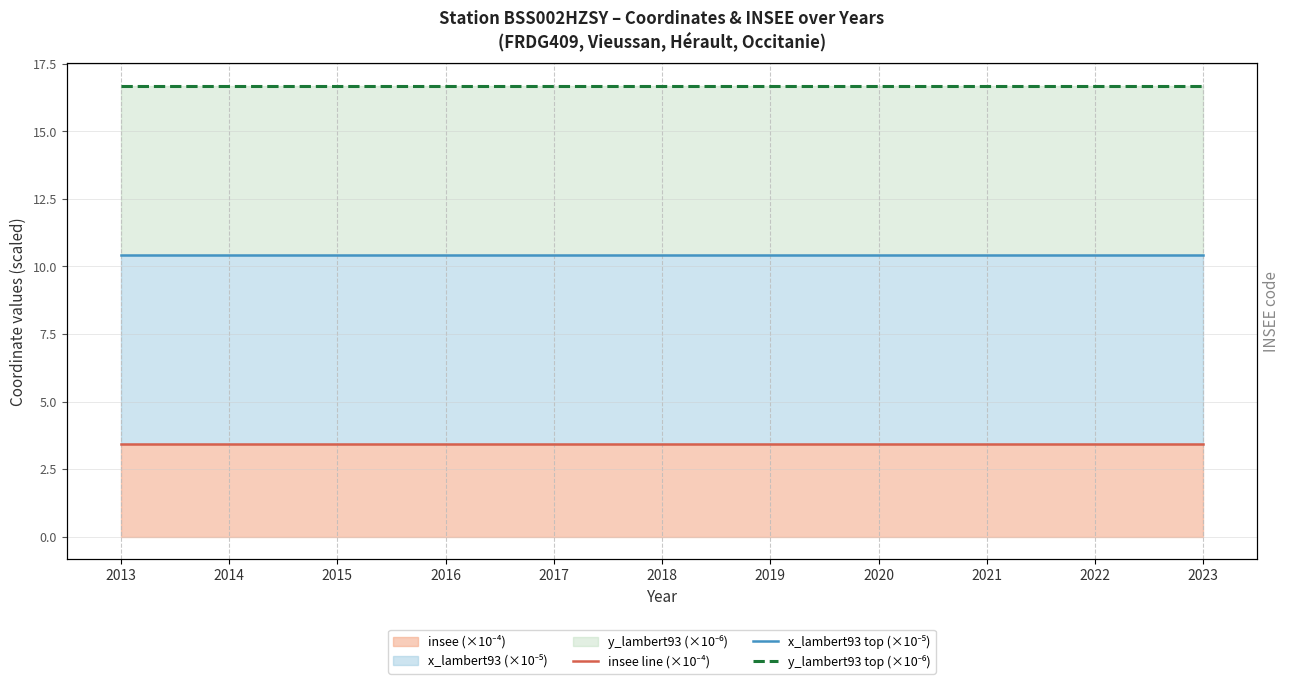

At which label is y_lambert93 top (×10⁻⁶) closest to 16?

2013